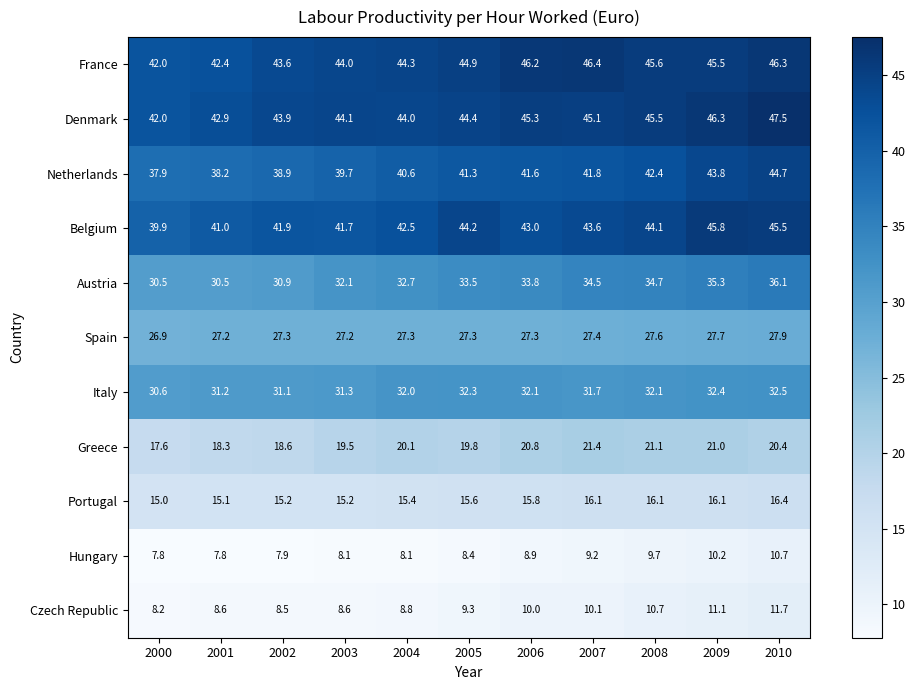

How many data points does each series have?

11